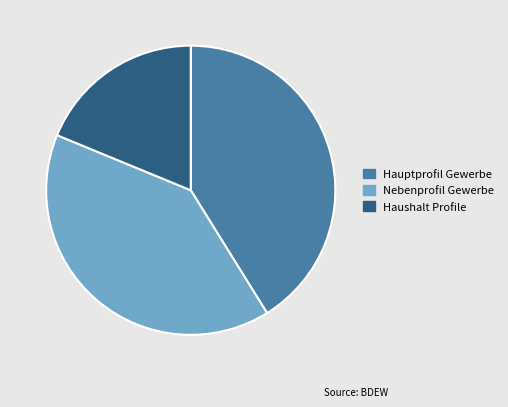

True or false: Haushalt Profile accounts for 29% of the total.

False